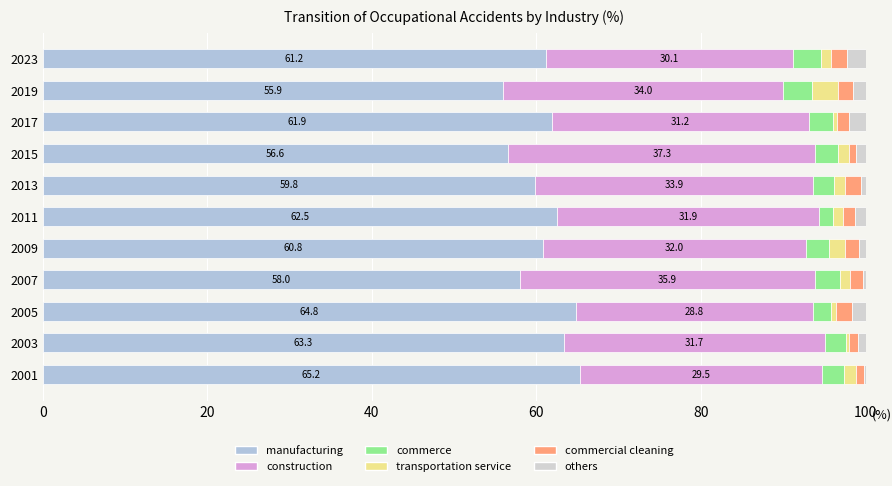

How many series are shown in this chart?

6